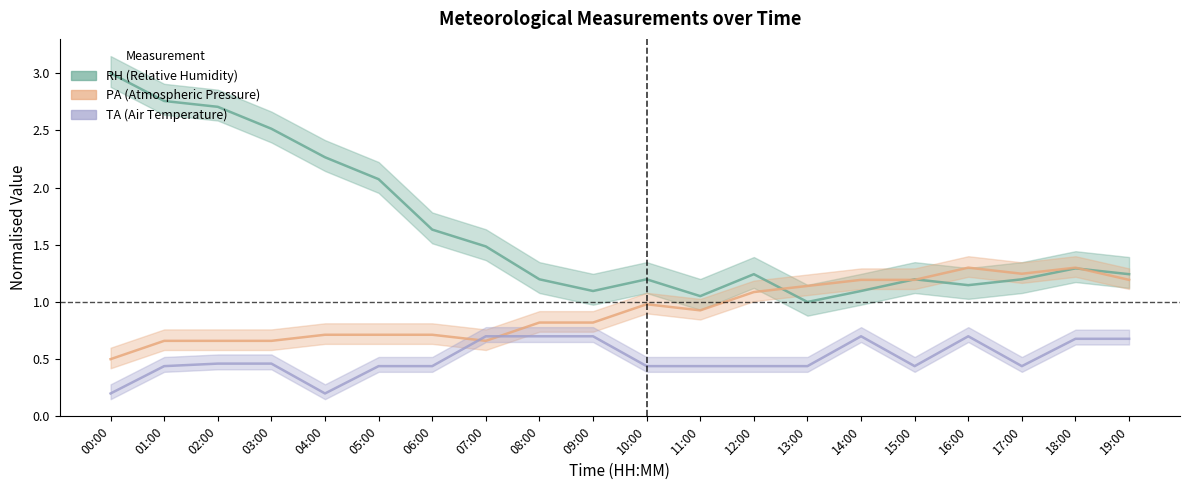

How many lines are shown in the chart?

3